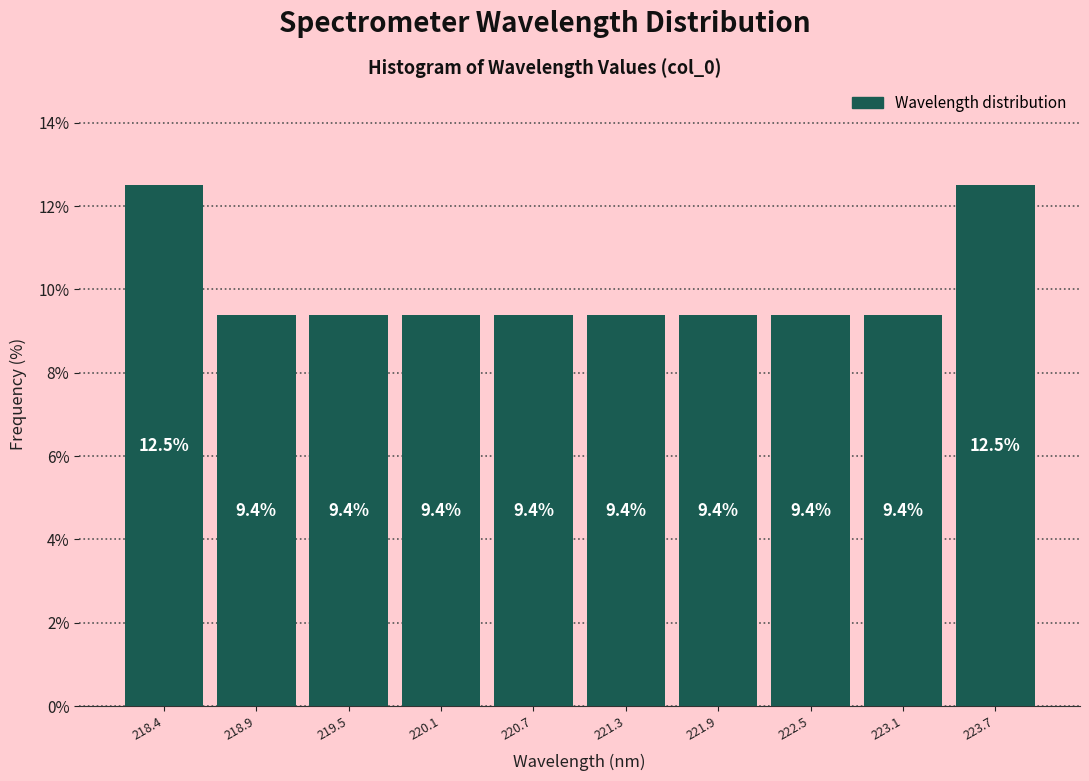

How tall is the bar that spans 219.2 to 219.8 on the x-axis? The bar edges are not printed on the chart, so give them approximately, as read against the axis.

9.4